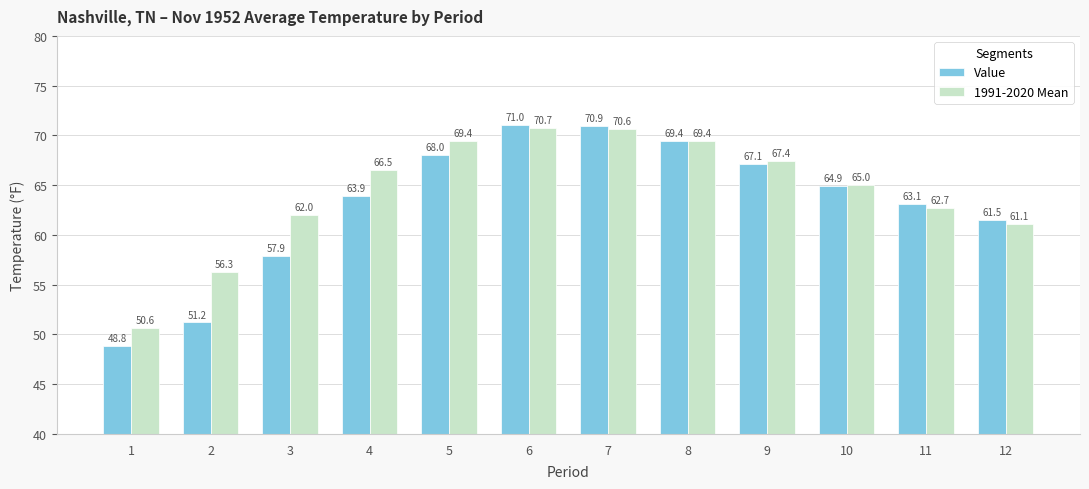

Rank the series by their average value, from lowest to highest.

Value, 1991-2020 Mean